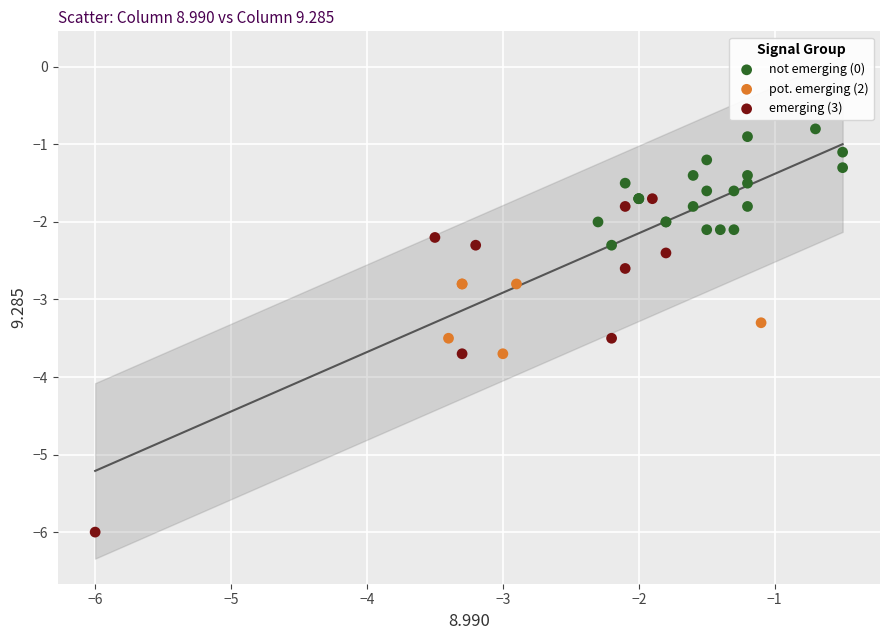

Which series contains the highest Y value?

not emerging (0)